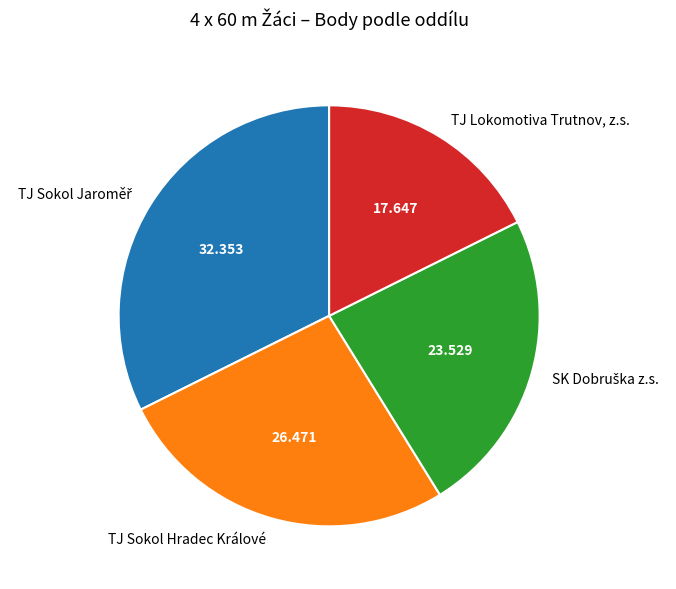

How many segments does this pie chart have?

4